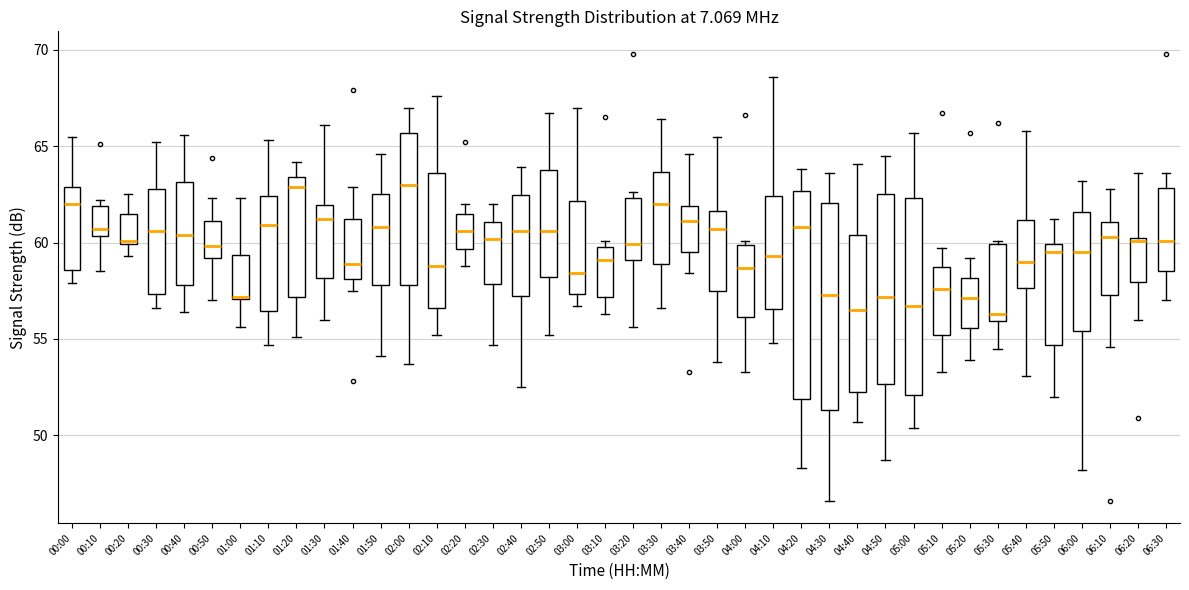

Reading left to right, transcribe this box plot: for each box, give where its median line is, the range the box spans, and where its two whiskers end, as read against the y-axis. The values are not printed on the chart, so give them approximately, as read against the axis.

00:00: median 62.0, box 58.5 to 63.0, whiskers 58.0 to 65.5
00:10: median 60.5 (just above the box's lower edge), box 60.5 to 62.0, whiskers 58.5 to 62.0 (just above the box's upper edge)
00:20: median 60.0 (just above the box's lower edge), box 60.0 to 61.5, whiskers 59.5 to 62.5
00:30: median 60.5, box 57.5 to 63.0, whiskers 56.5 to 65.0
00:40: median 60.5, box 58.0 to 63.0, whiskers 56.5 to 65.5
00:50: median 60.0, box 59.0 to 61.0, whiskers 57.0 to 62.5
01:00: median 57.0 (just above the box's lower edge), box 57.0 to 59.5, whiskers 55.5 to 62.5
01:10: median 61.0, box 56.5 to 62.5, whiskers 54.5 to 65.5
01:20: median 63.0, box 57.0 to 63.5, whiskers 55.0 to 64.0
01:30: median 61.0, box 58.0 to 62.0, whiskers 56.0 to 66.0
01:40: median 59.0, box 58.0 to 61.0, whiskers 57.5 to 63.0
01:50: median 61.0, box 58.0 to 62.5, whiskers 54.0 to 64.5
02:00: median 63.0, box 58.0 to 65.5, whiskers 53.5 to 67.0
02:10: median 59.0, box 56.5 to 63.5, whiskers 55.0 to 67.5
02:20: median 60.5, box 59.5 to 61.5, whiskers 59.0 to 62.0
02:30: median 60.0, box 58.0 to 61.0, whiskers 54.5 to 62.0
02:40: median 60.5, box 57.5 to 62.5, whiskers 52.5 to 64.0
02:50: median 60.5, box 58.0 to 64.0, whiskers 55.0 to 66.5
03:00: median 58.5, box 57.5 to 62.0, whiskers 56.5 to 67.0
03:10: median 59.0, box 57.0 to 60.0, whiskers 56.5 to 60.0 (just above the box's upper edge)
03:20: median 60.0, box 59.0 to 62.5, whiskers 55.5 to 62.5 (just above the box's upper edge)
03:30: median 62.0, box 59.0 to 63.5, whiskers 56.5 to 66.5
03:40: median 61.0, box 59.5 to 62.0, whiskers 58.5 to 64.5
03:50: median 60.5, box 57.5 to 61.5, whiskers 54.0 to 65.5
04:00: median 58.5, box 56.0 to 60.0, whiskers 53.5 to 60.0 (just above the box's upper edge)
04:10: median 59.5, box 56.5 to 62.5, whiskers 55.0 to 68.5
04:20: median 61.0, box 52.0 to 62.5, whiskers 48.5 to 64.0
04:30: median 57.5, box 51.5 to 62.0, whiskers 46.5 to 63.5
04:40: median 56.5, box 52.5 to 60.5, whiskers 50.5 to 64.0
04:50: median 57.0, box 52.5 to 62.5, whiskers 48.5 to 64.5
05:00: median 56.5, box 52.0 to 62.5, whiskers 50.5 to 65.5
05:10: median 57.5, box 55.0 to 59.0, whiskers 53.5 to 59.5
05:20: median 57.0, box 55.5 to 58.0, whiskers 54.0 to 59.0
05:30: median 56.5, box 56.0 to 60.0, whiskers 54.5 to 60.0 (just above the box's upper edge)
05:40: median 59.0, box 57.5 to 61.0, whiskers 53.0 to 66.0
05:50: median 59.5, box 54.5 to 60.0, whiskers 52.0 to 61.0
06:00: median 59.5, box 55.5 to 61.5, whiskers 48.0 to 63.0
06:10: median 60.5, box 57.5 to 61.0, whiskers 54.5 to 63.0
06:20: median 60.0, box 58.0 to 60.5, whiskers 56.0 to 63.5
06:30: median 60.0, box 58.5 to 63.0, whiskers 57.0 to 63.5